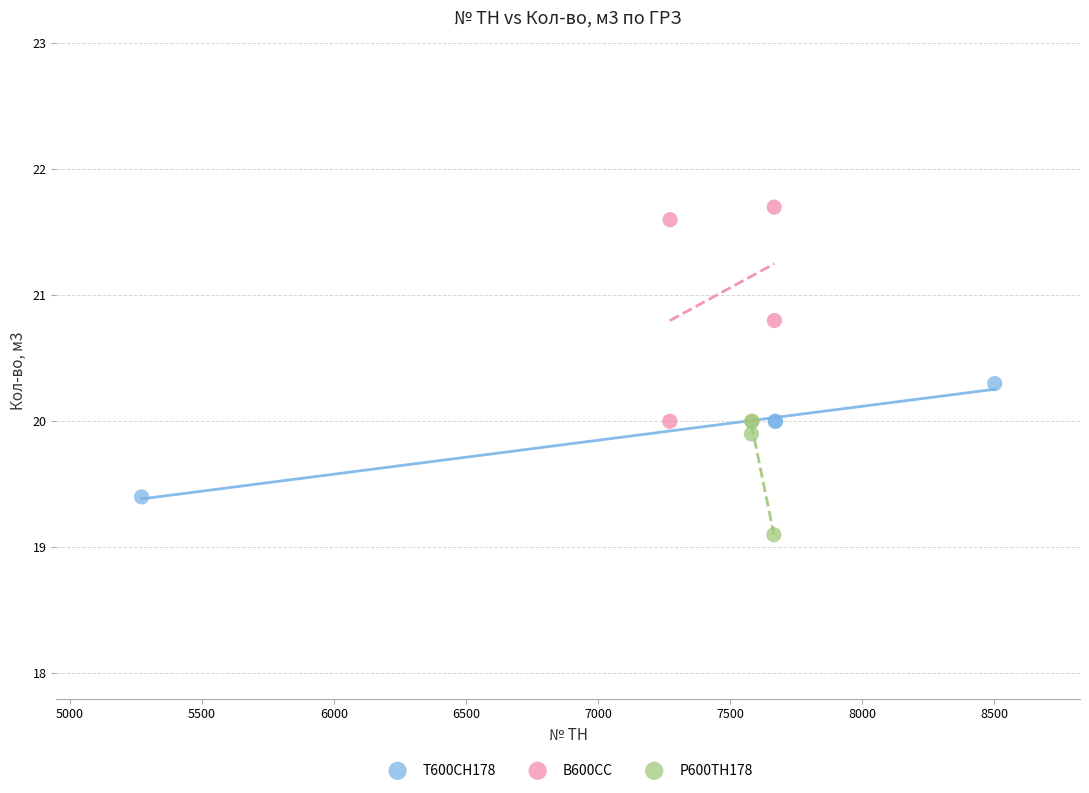

Which series reaches the maximum Y coordinate?

В600СС